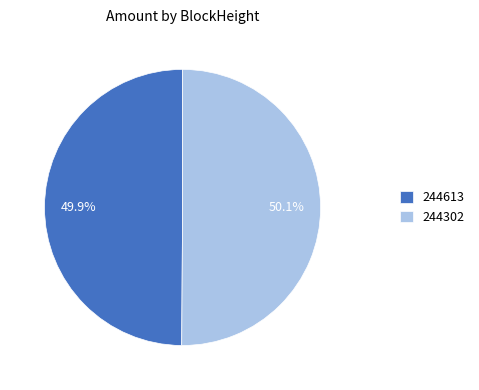

The 244302 slice represents 90% of the pie. True or false?

False